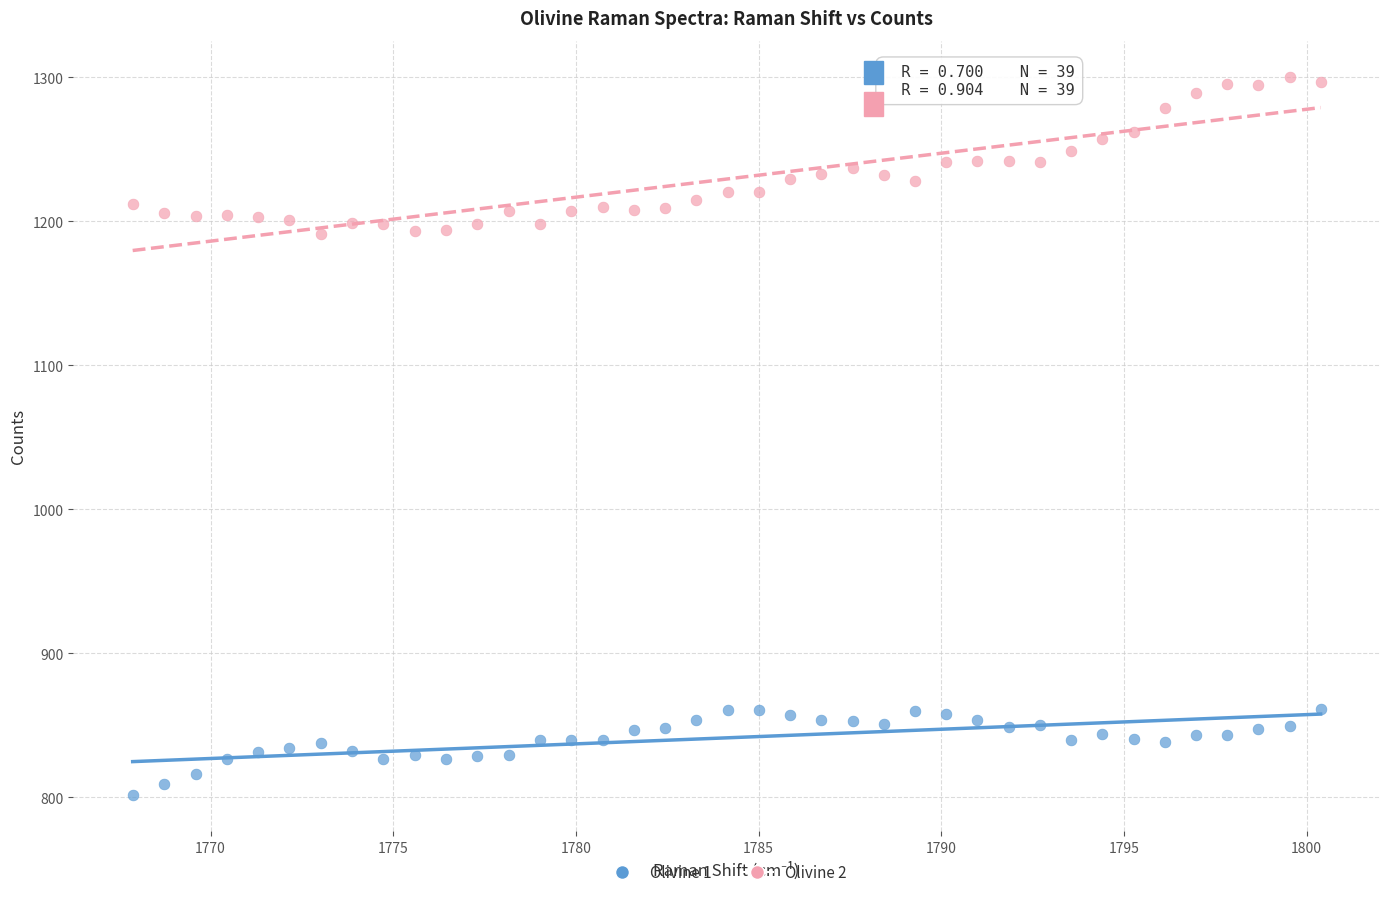

Which series reaches the maximum Y coordinate?

Olivine 2